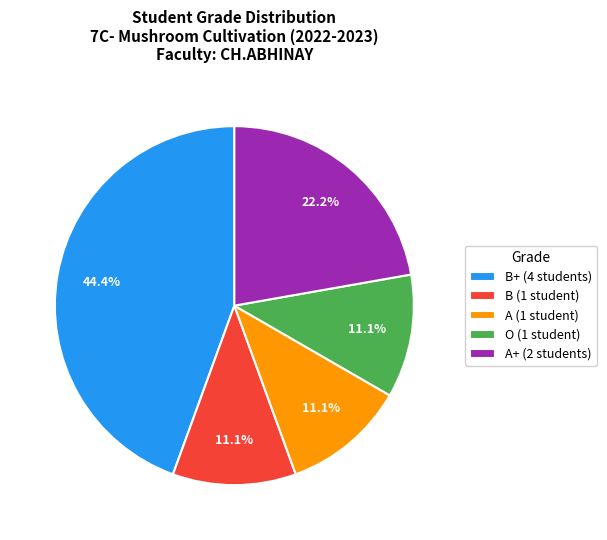

How many segments does this pie chart have?

5